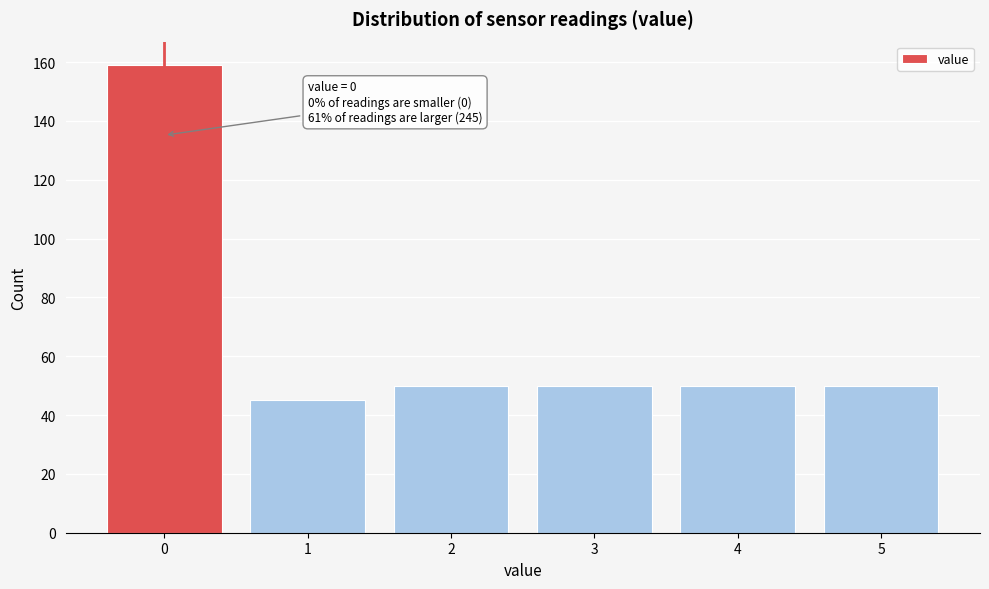

Reading left to right, list all the values displayed in this chart.

0=159	1=45	2=50	3=50	4=50	5=50